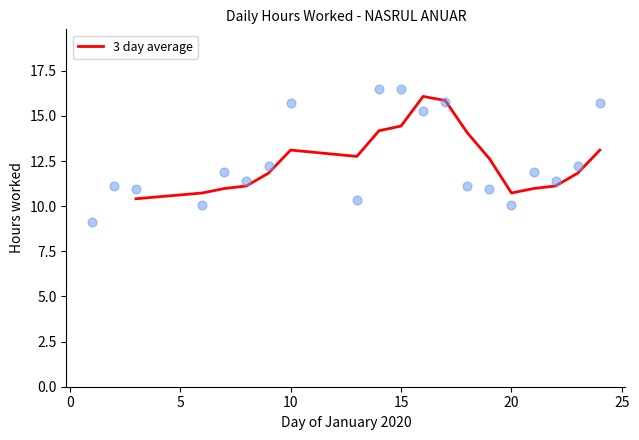

What is the highest value of the 3 day average series?

16.1